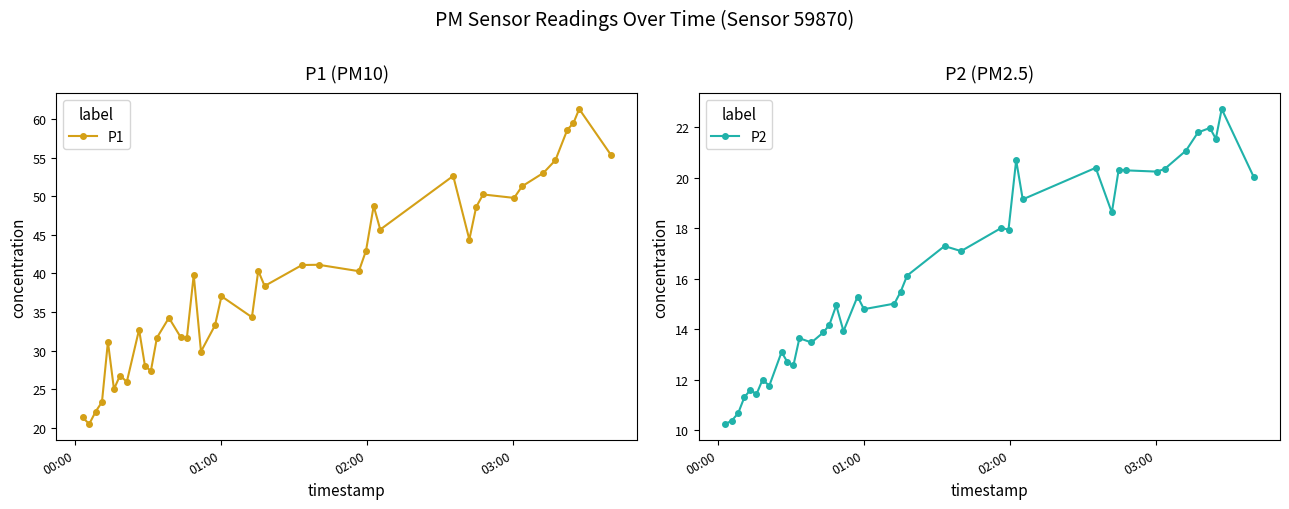

What is the value of the P1 point at the 30th from the left?

44.4